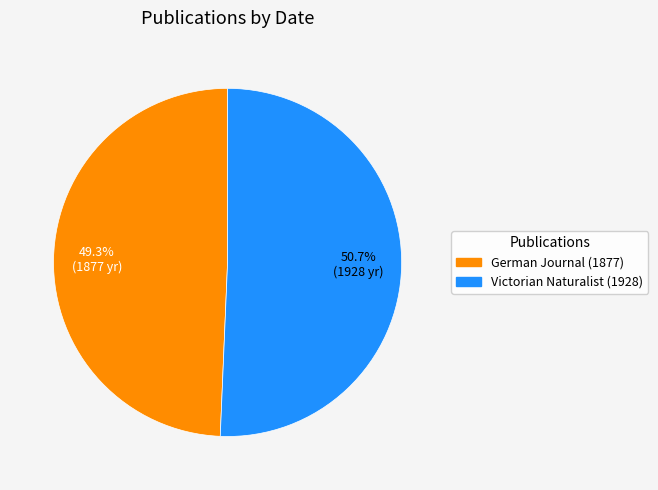

Which category has the biggest portion of the pie?

Victorian Naturalist (1928)